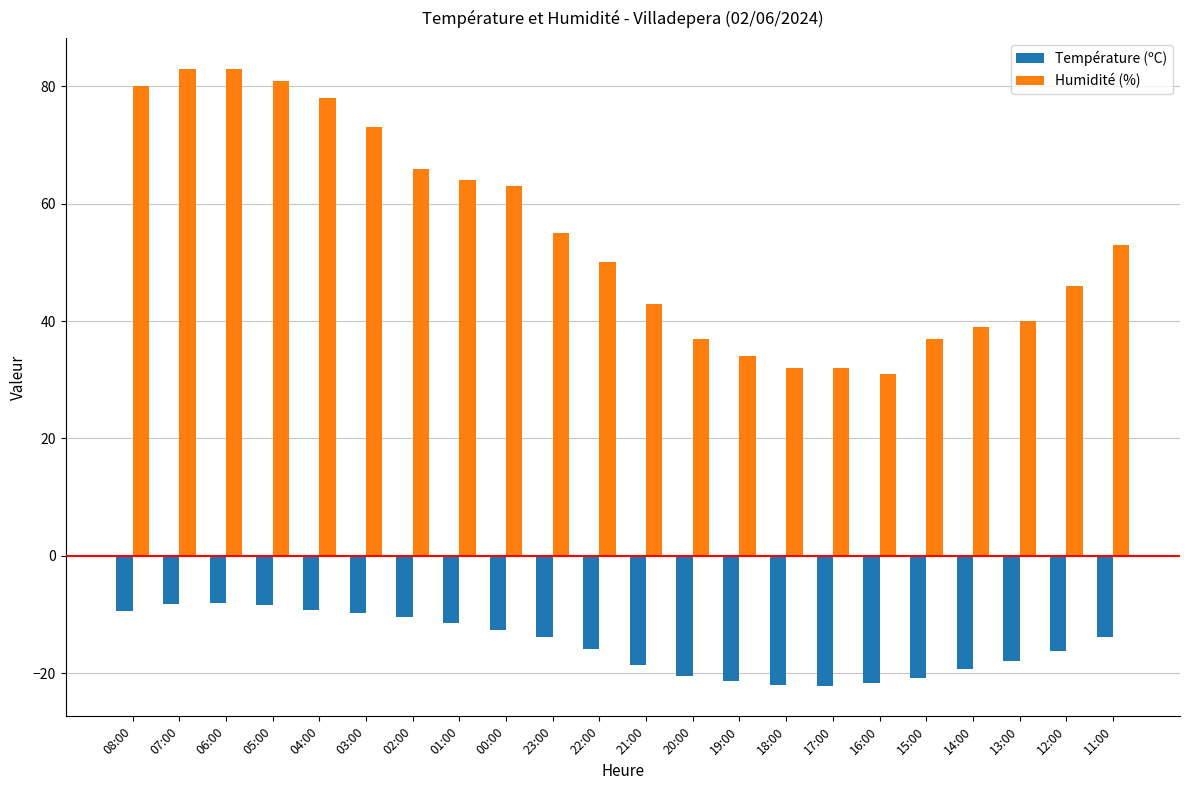

What are all the series names shown in the legend?

Température (ºC), Humidité (%)